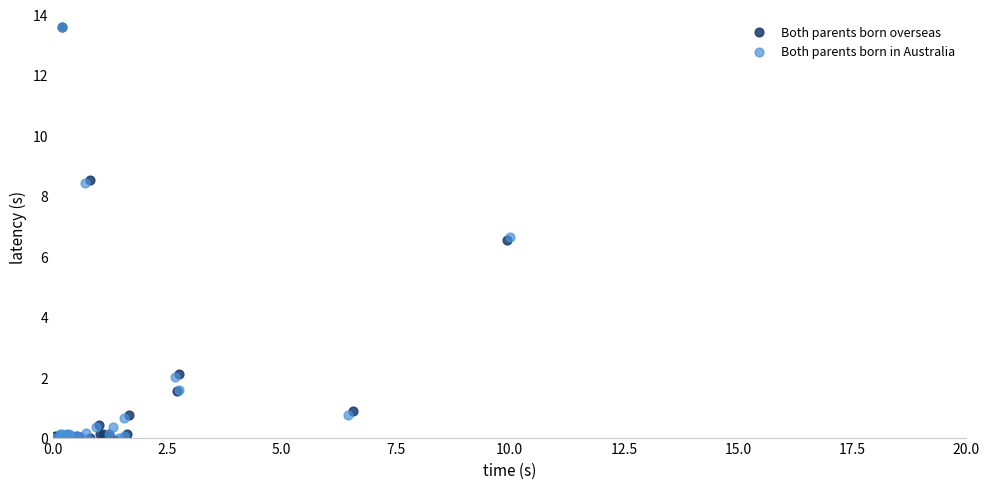

What are all the series names shown in the legend?

Both parents born overseas, Both parents born in Australia